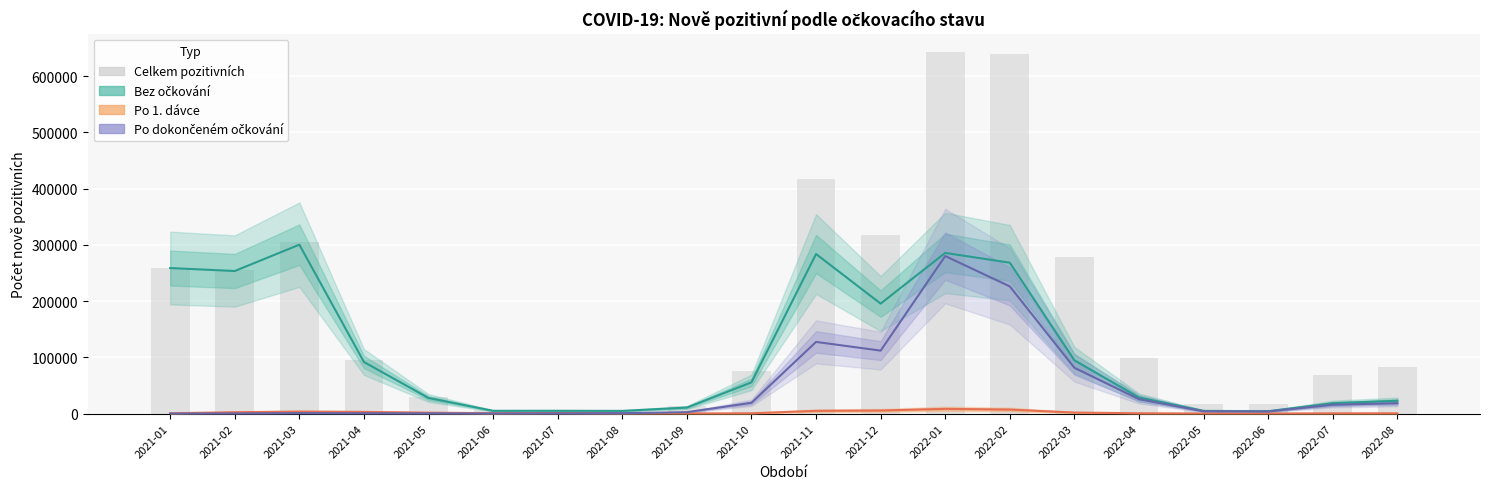

How many categories are shown in the chart?

20